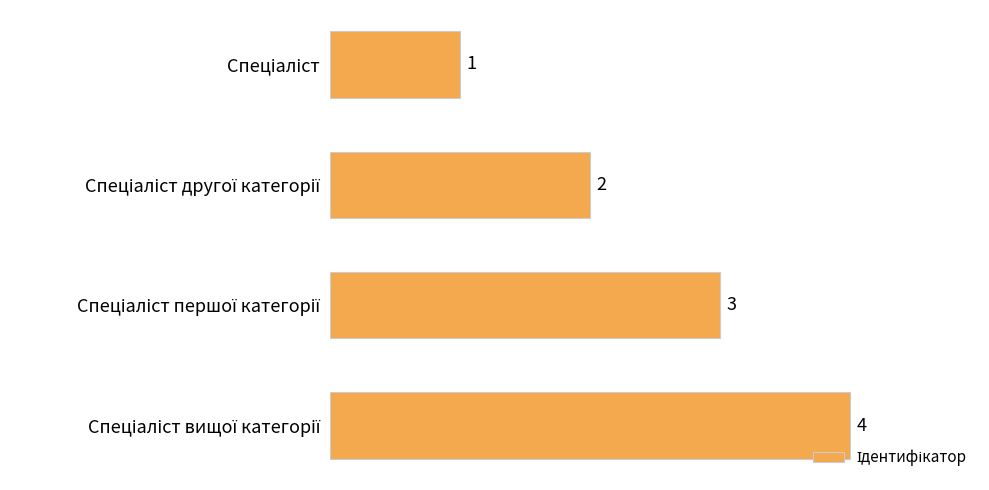

What is the difference between the maximum and minimum values?

3